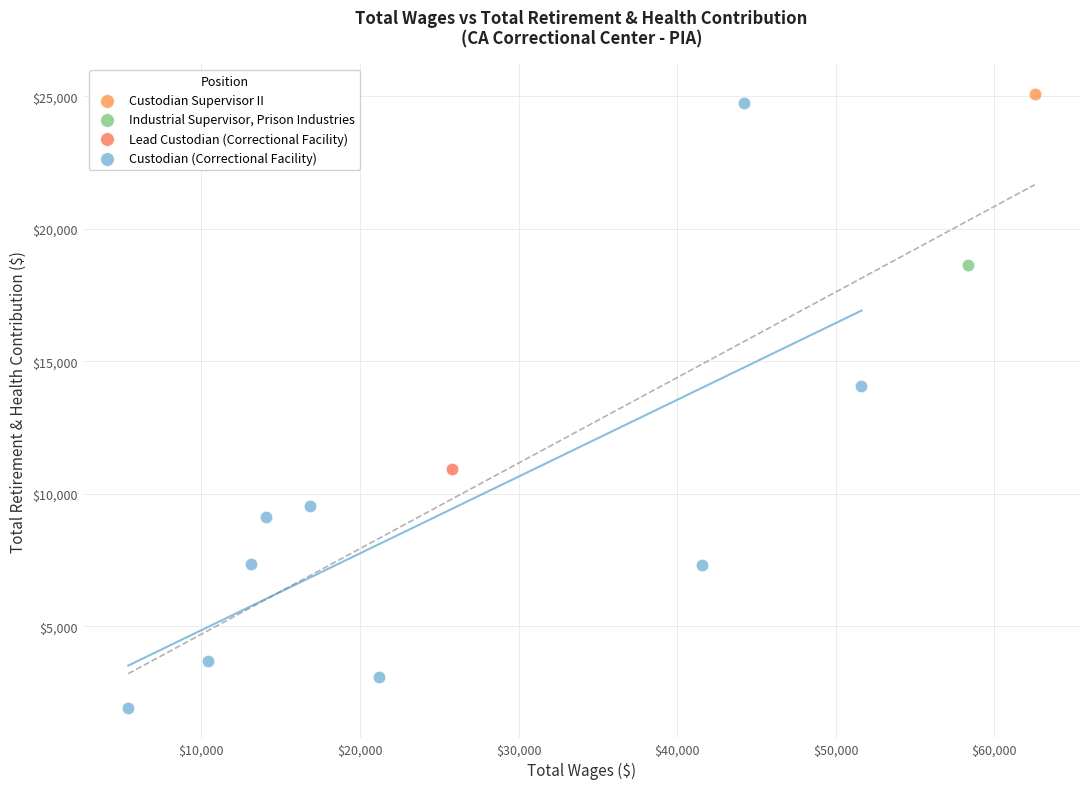

What are all the series names shown in the legend?

Custodian Supervisor II, Industrial Supervisor, Prison Industries, Lead Custodian (Correctional Facility), Custodian (Correctional Facility)